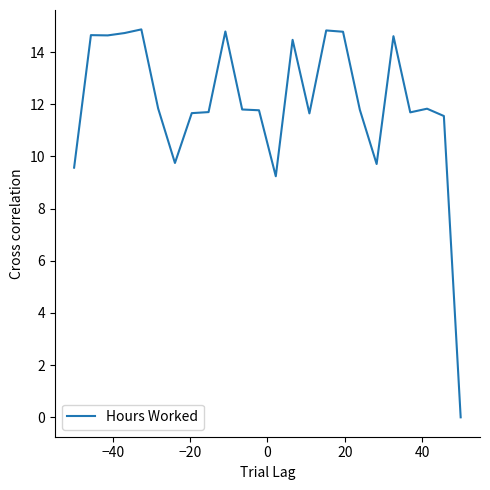

What is the greatest value displayed?

14.9